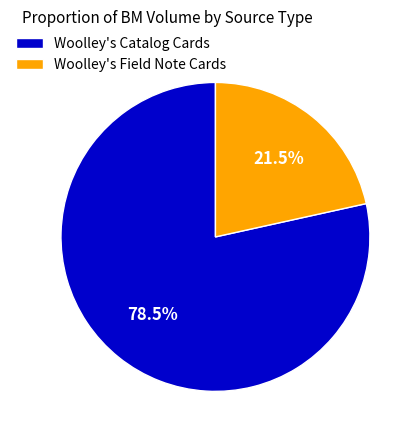

Which slice represents more than half of the pie?

Woolley's Catalog Cards